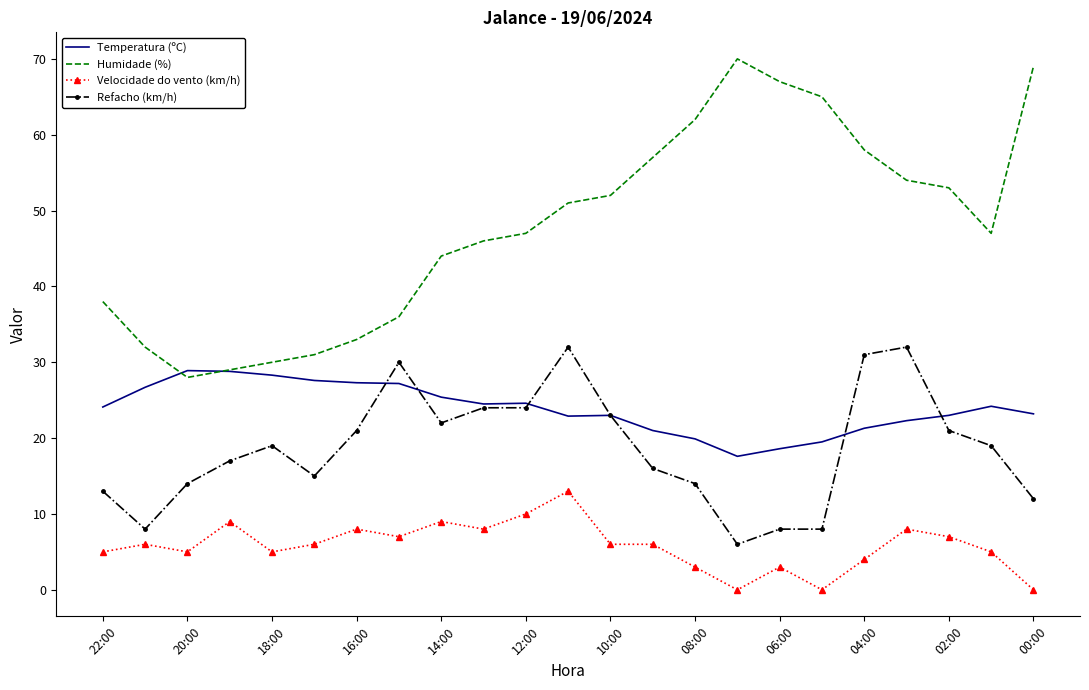

List the series in order of their peak value, lowest first.

Velocidade do vento (km/h), Temperatura (ºC), Refacho (km/h), Humidade (%)